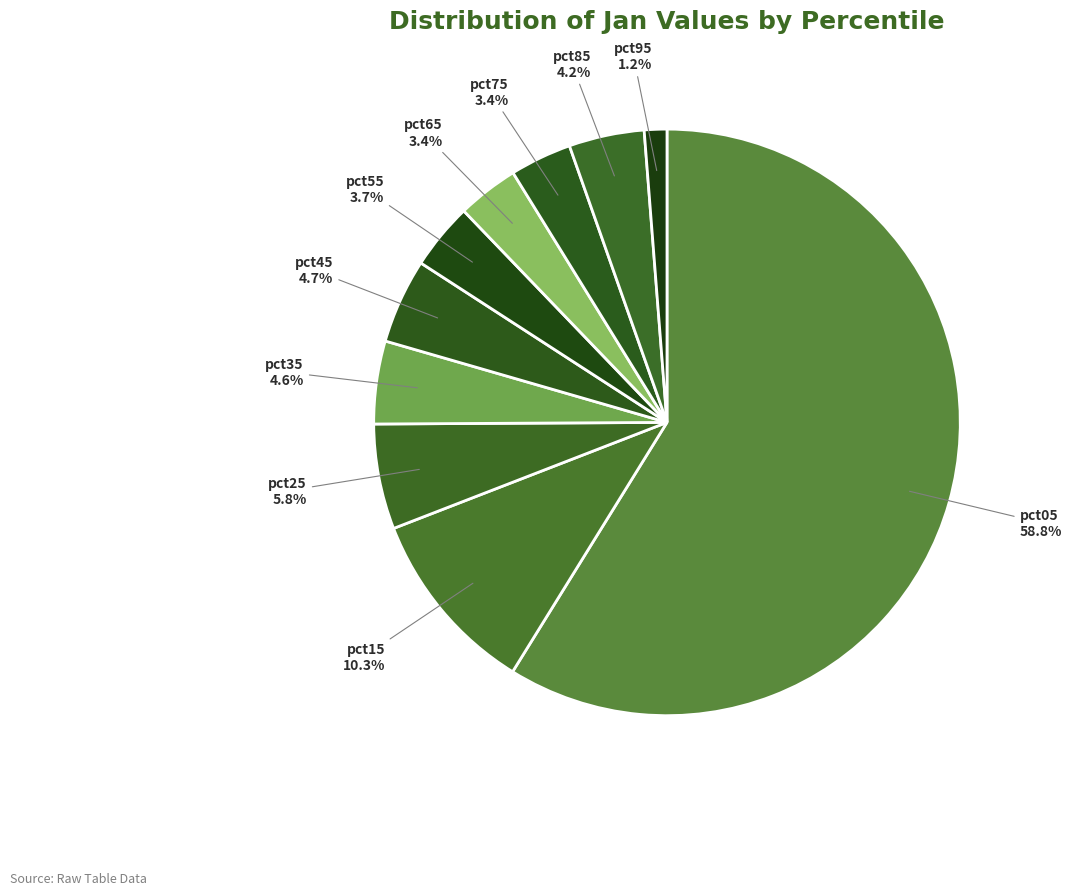

Which slice is the largest?

pct05